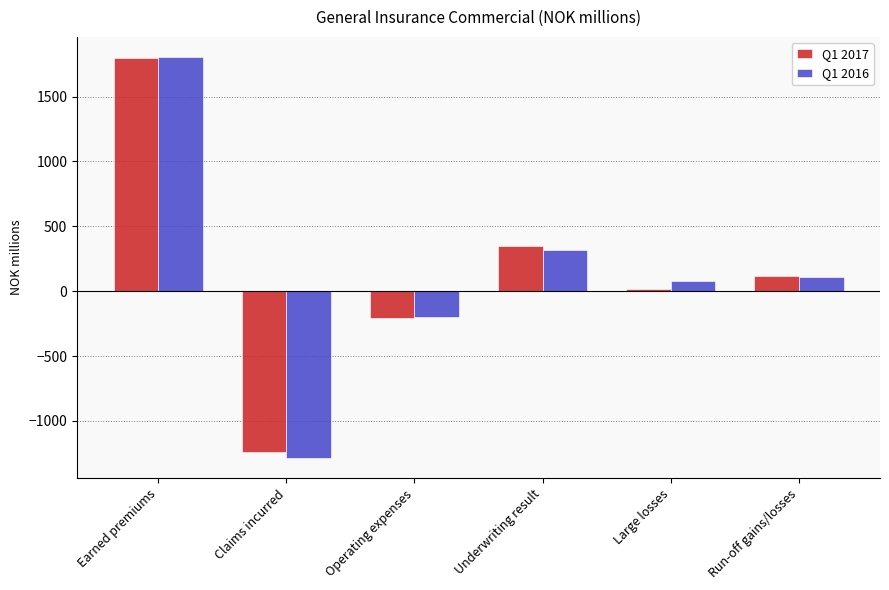

True or false: Q1 2016 has a value of -338.6 at Claims incurred.

False